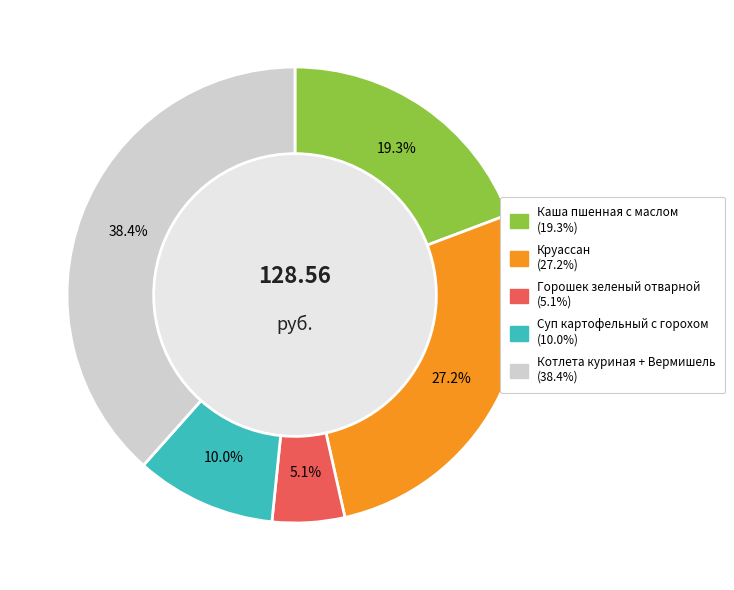

Count the number of slices in the pie.

5